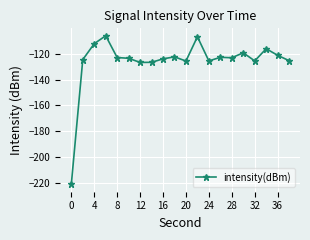

How many data points does each series have?

20